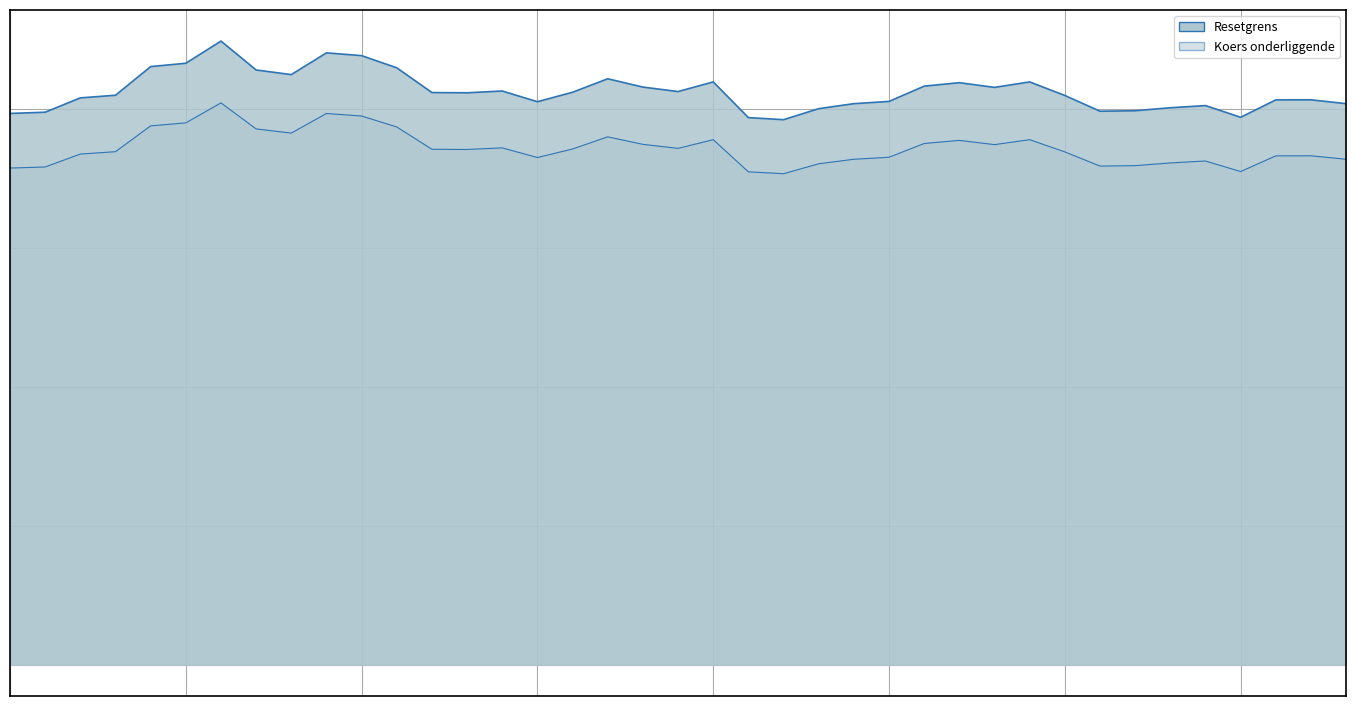

Between 2024-10-11 and 2024-10-08, which series saw the biggest shift?

Resetgrens